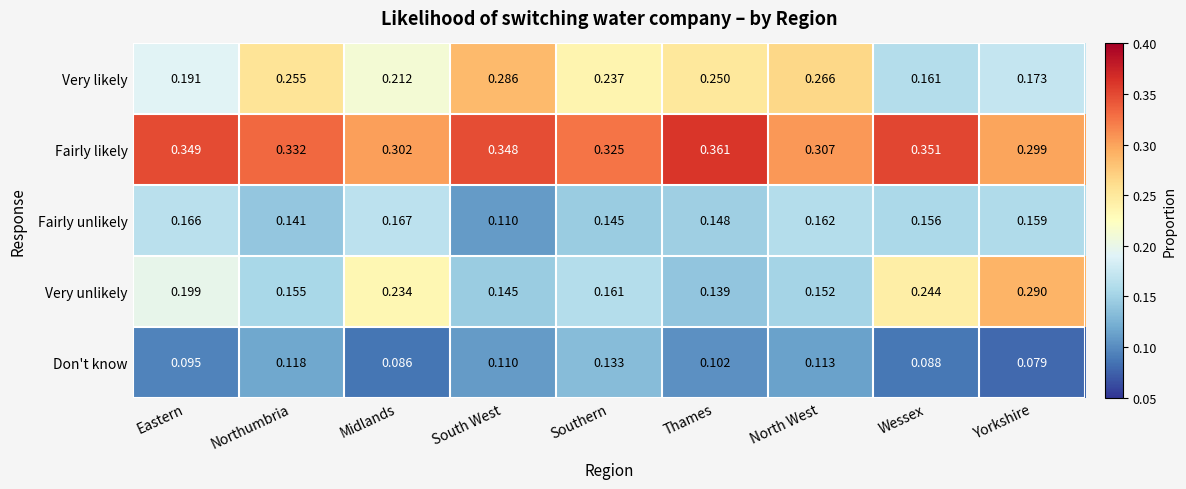

Is the value of Very likely at Midlands greater than the value of Fairly likely at North West?

No